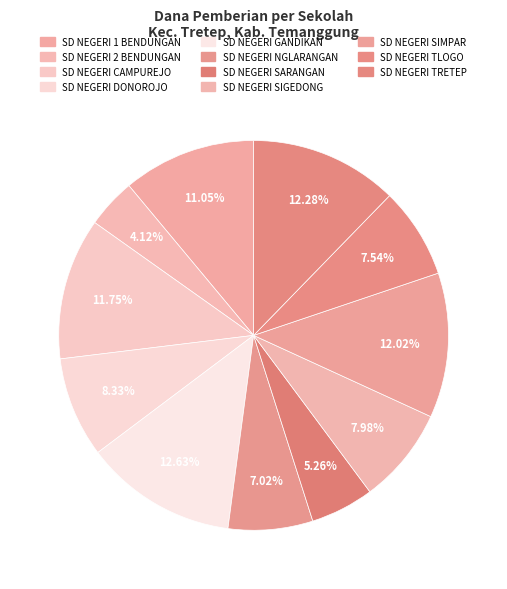

Count the number of slices in the pie.

11